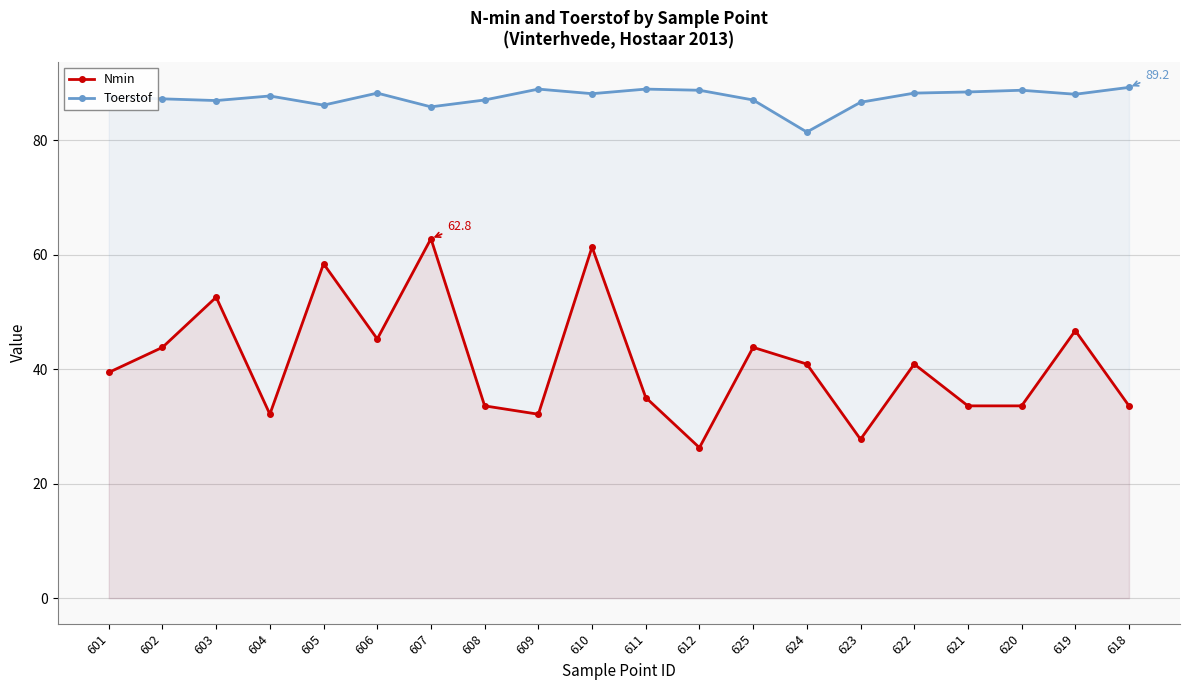

List the series in order of their peak value, highest first.

Toerstof, Nmin